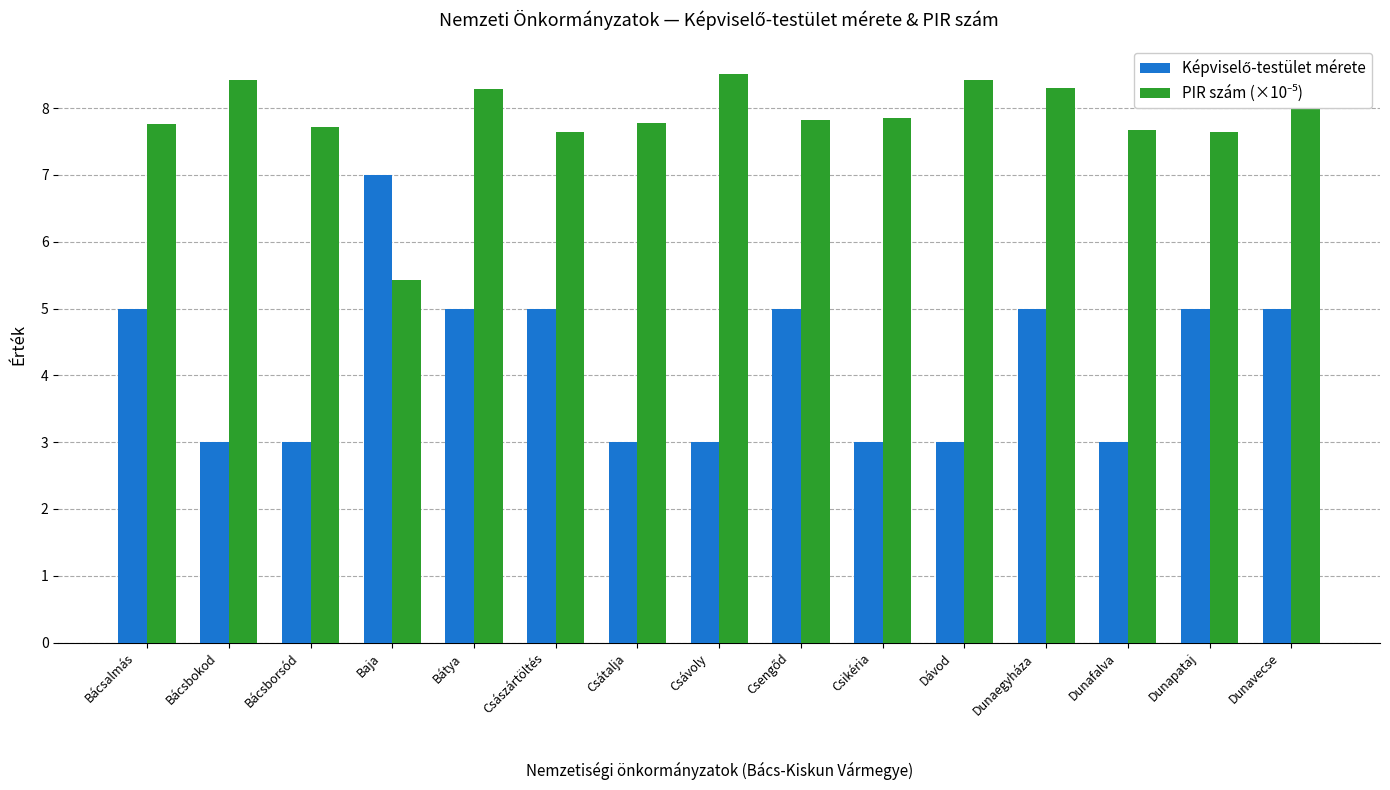

What is the greatest value displayed?

8.5